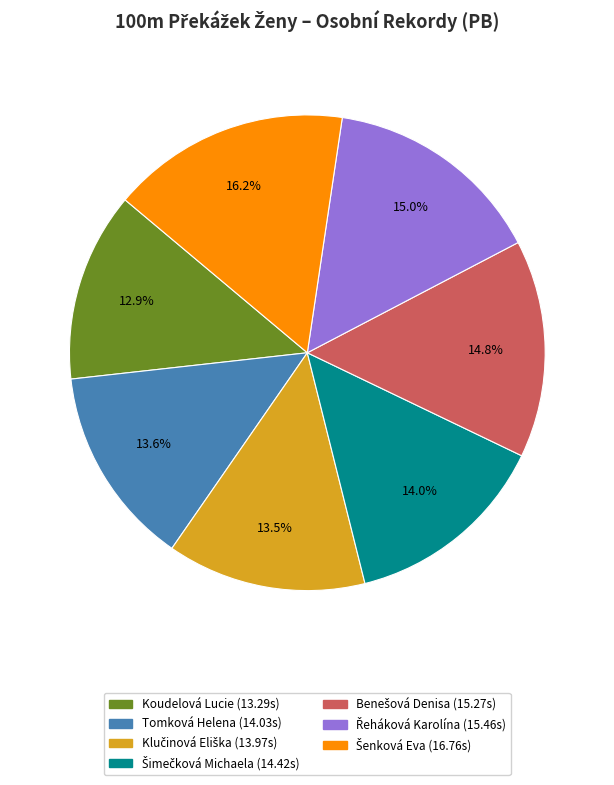

Is there any slice that represents more than half of the pie?

No